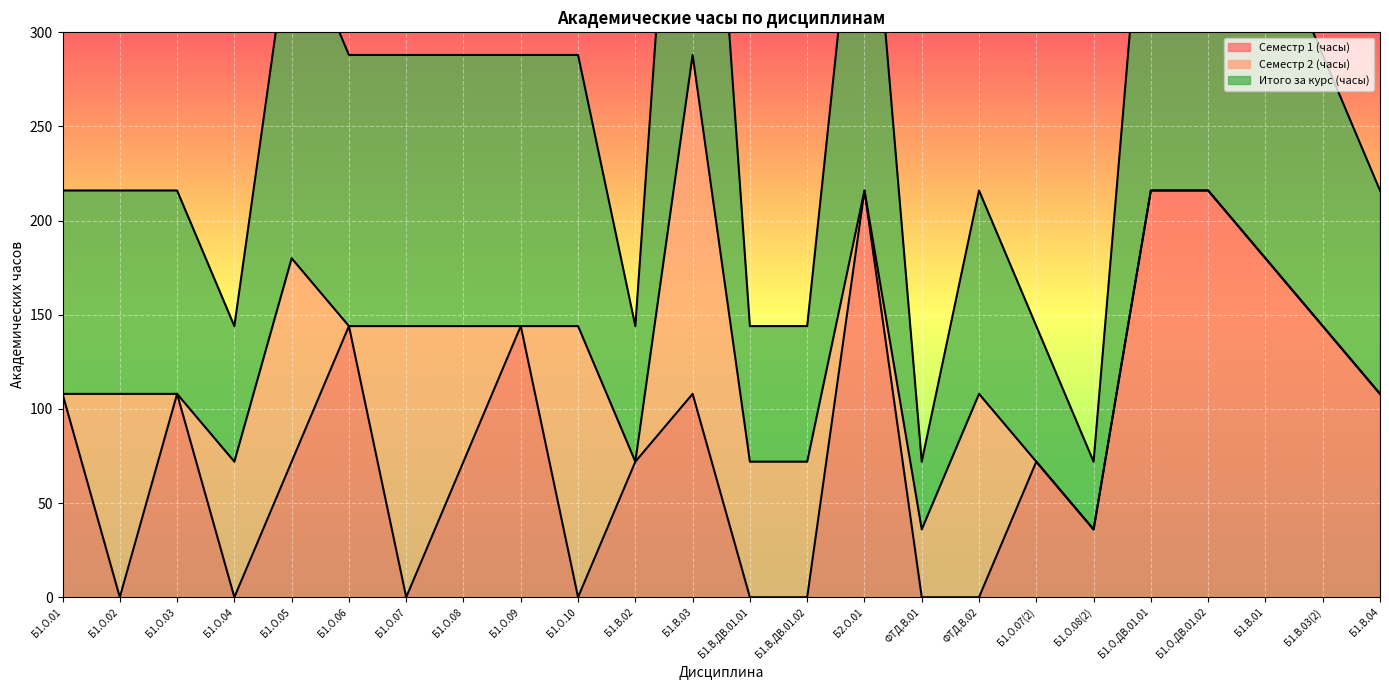

How many values in the Итого за курс (часы) series exceed 144?

6